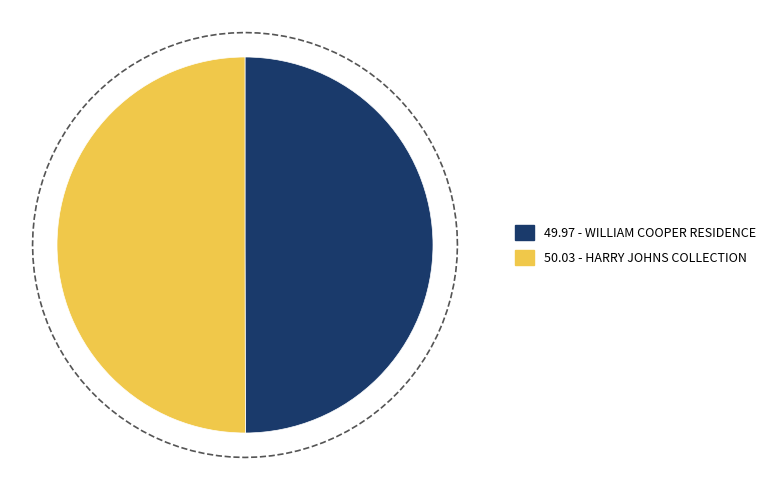

How many segments does this pie chart have?

2